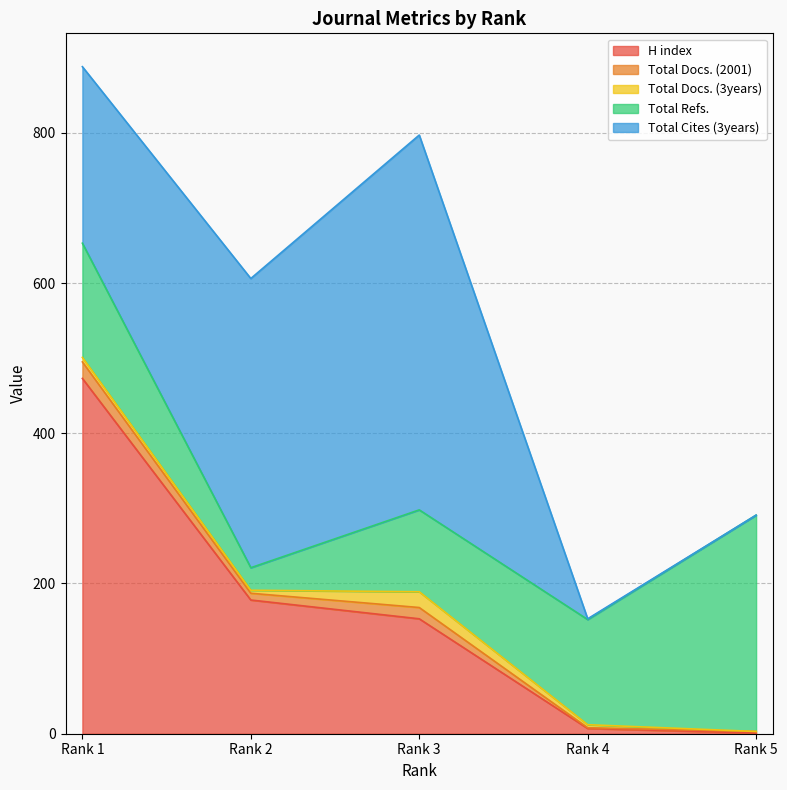

Does the chart have visible grid lines?

Yes